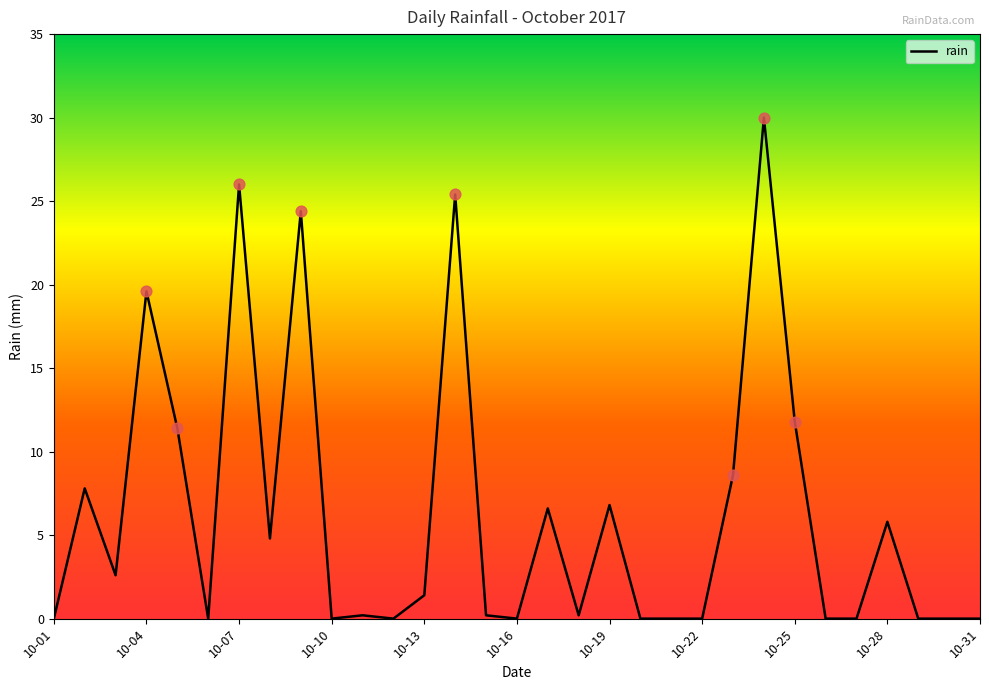

What is the greatest value displayed?

30.0